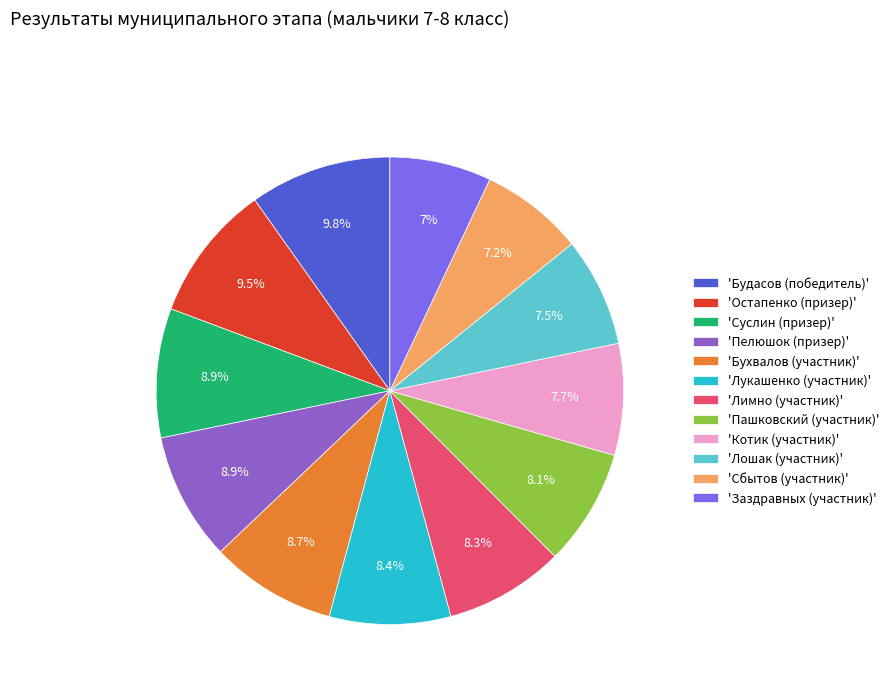

What is the ratio of the value at 'Пелюшок (призер)' to the value at 'Суслин (призер)'?

1.0